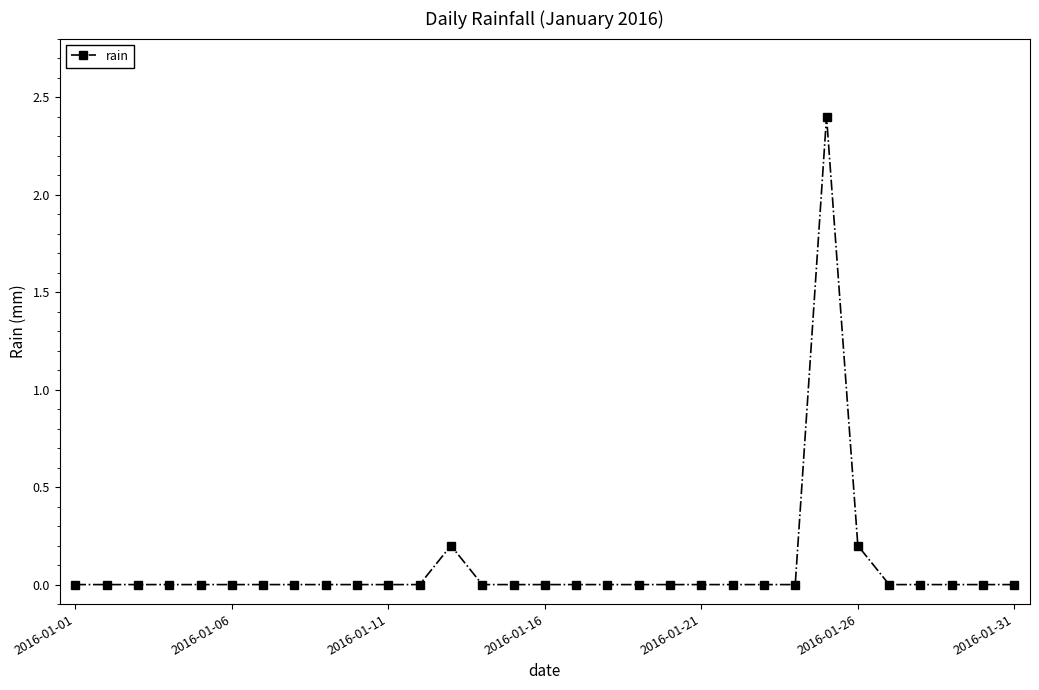

What is the difference between the maximum and minimum values?

2.4